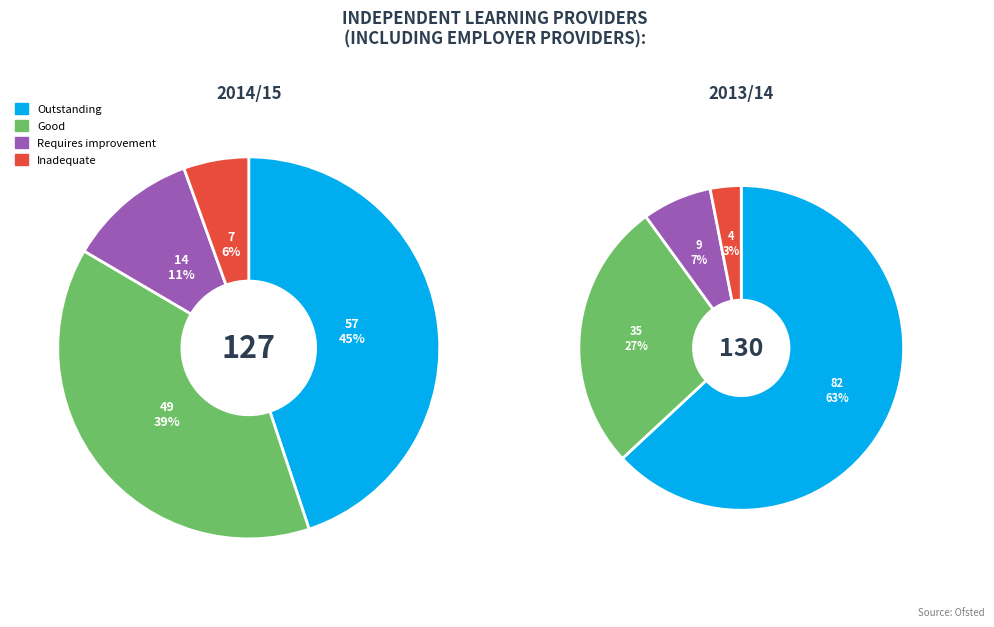

Do 0 and 2 together represent more than half of the pie?

No